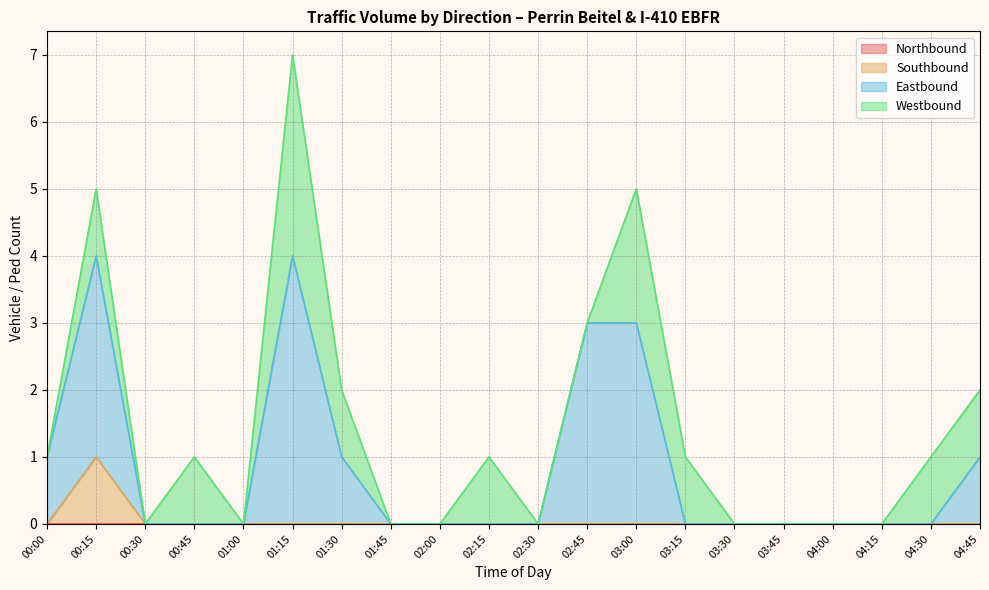

True or false: Eastbound and Southbound intersect in this chart.

False